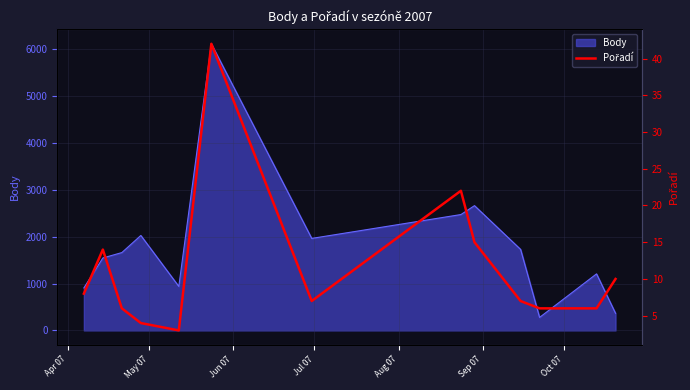

What is the value of the 1st point from the left?

8